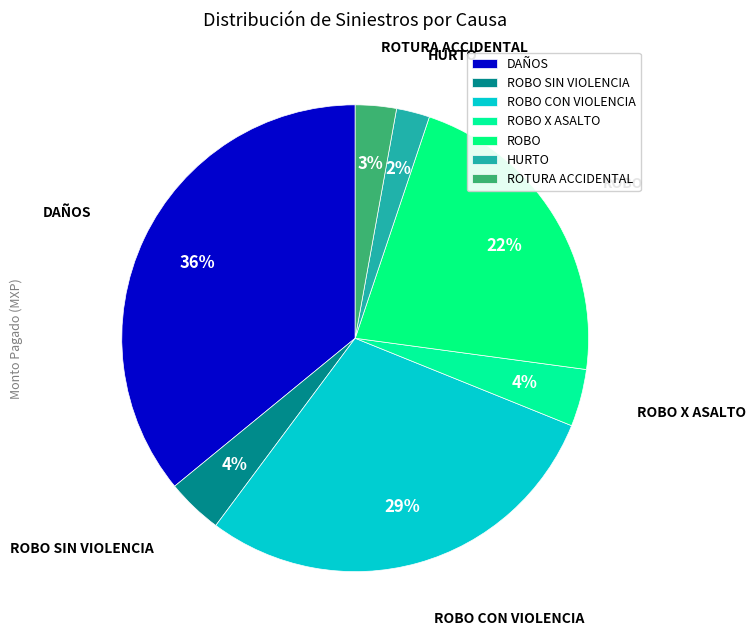

How many slices are in this pie chart?

7